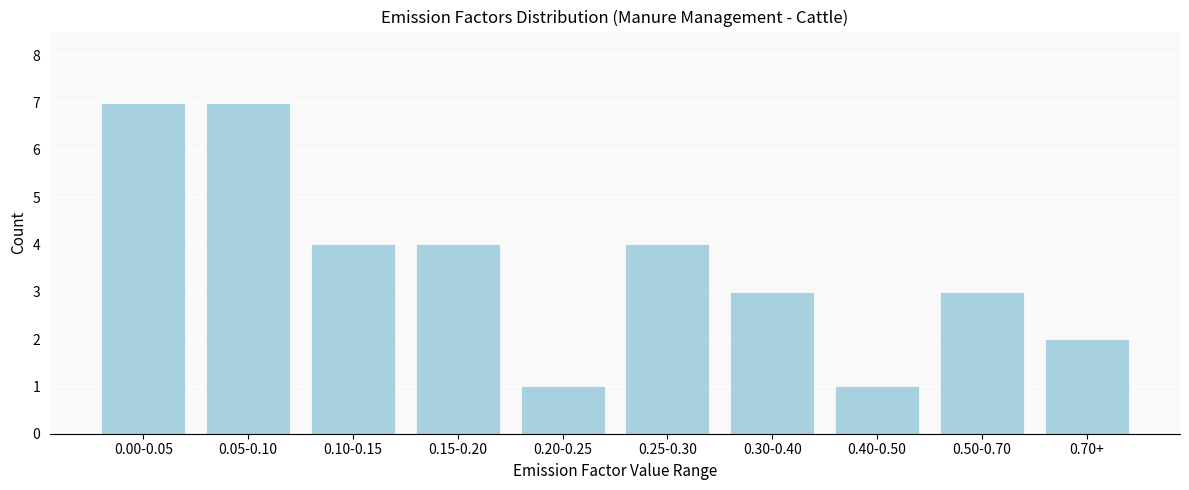

Reading left to right, transcribe all the data shown in this chart.

7	7	4	4	1	4	3	1	3	2